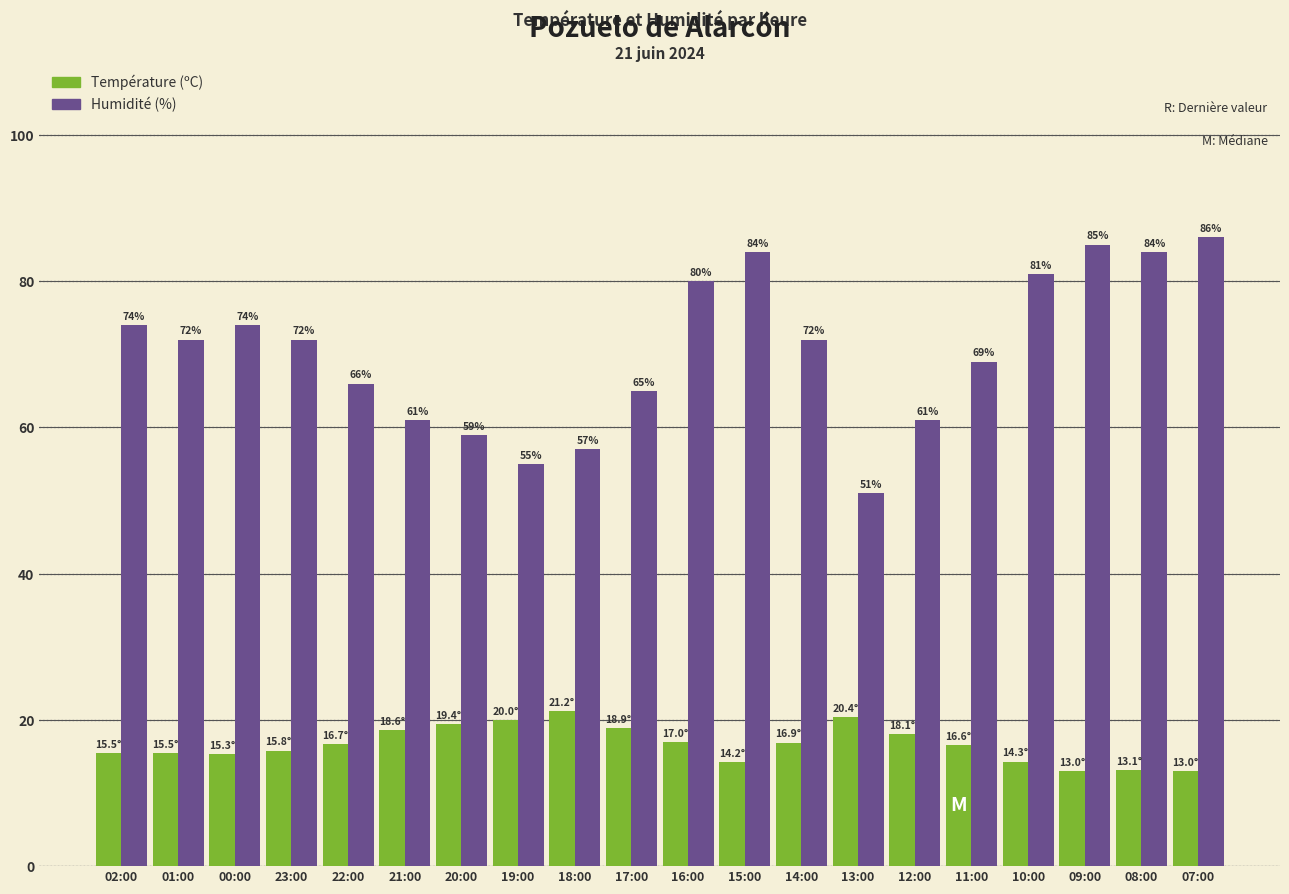

What is the label of the 14th bar from the right?

20:00